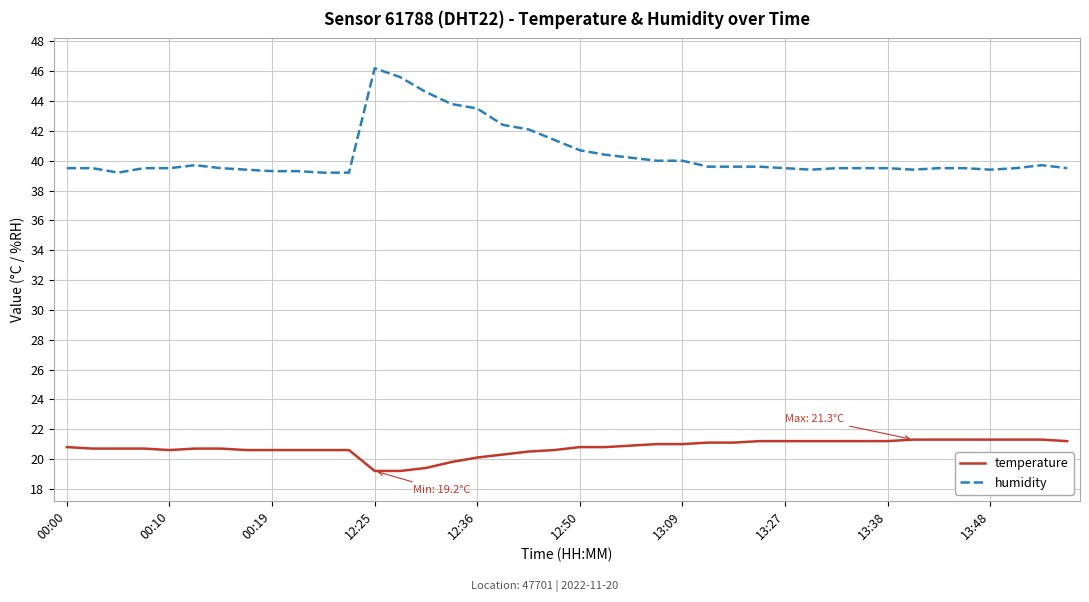

What is the lowest value of the temperature series?

19.2